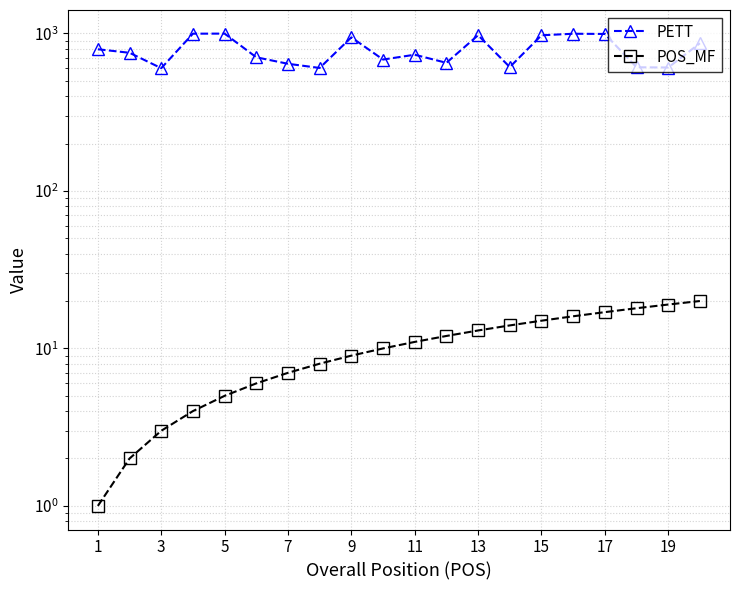

True or false: POS_MF and PETT intersect in this chart.

False